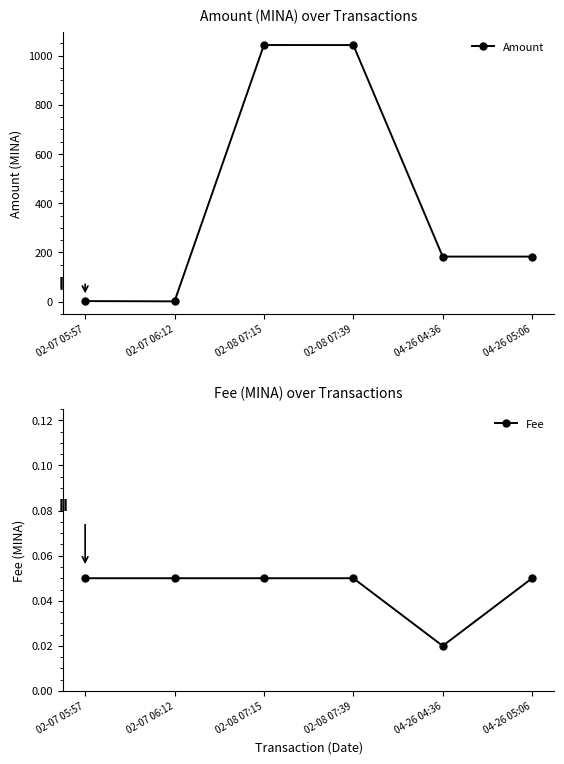

At which label is Amount closest to 522?

04-26 04:36